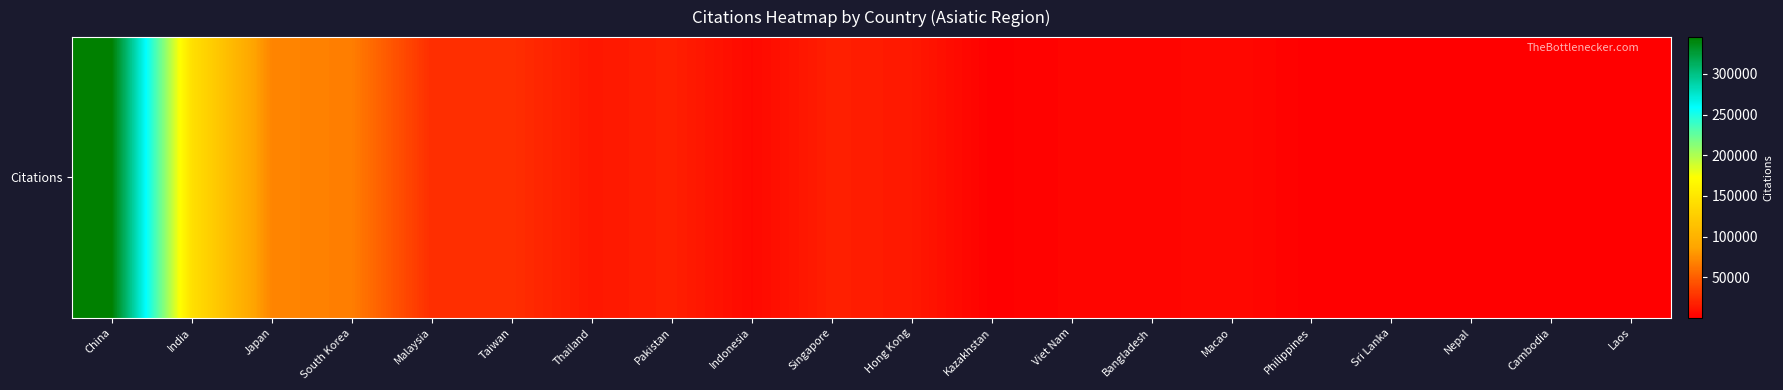

The chart shows a value of 233526 at India. True or false?

False